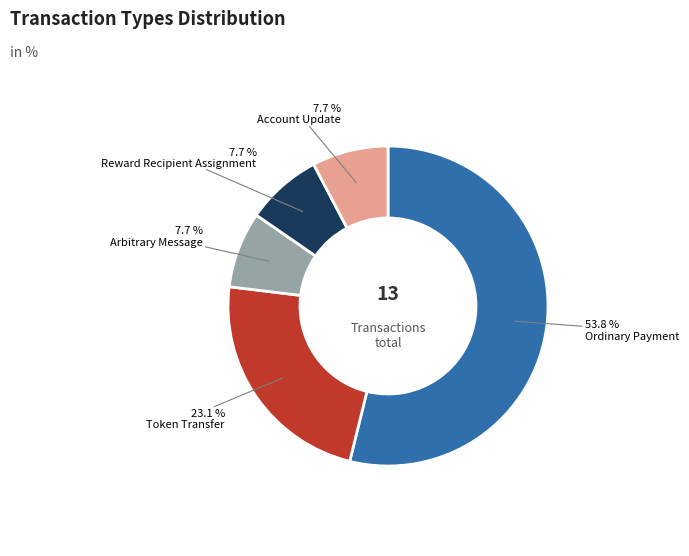

Is there a majority slice in this chart?

Yes